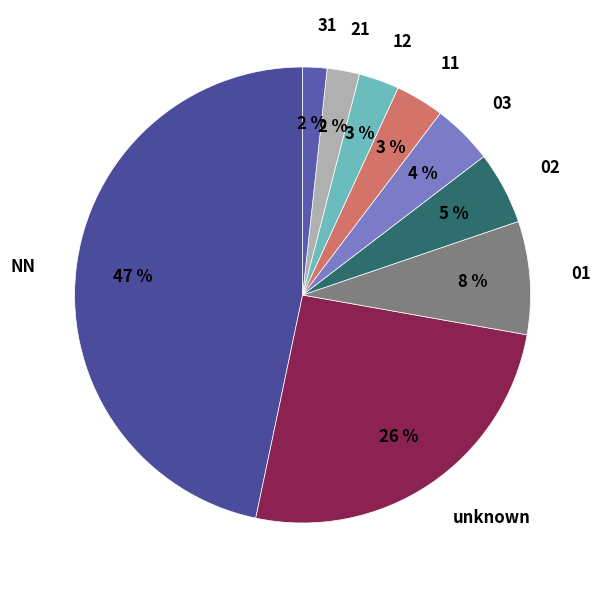

Does any single category account for the majority?

No